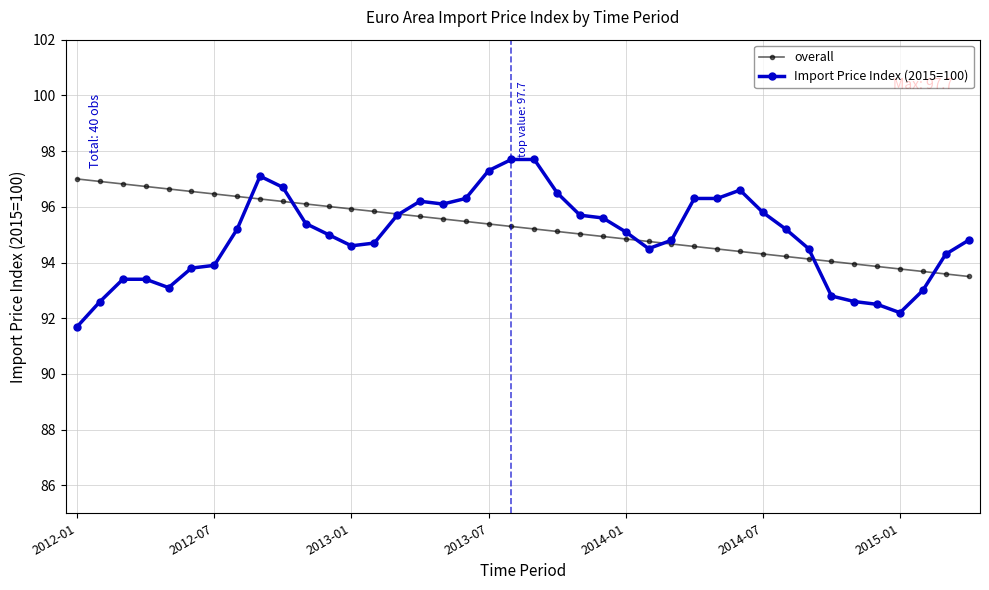

Which series ends up on top after the final intersection of Import Price Index (2015=100) and overall?

Import Price Index (2015=100)